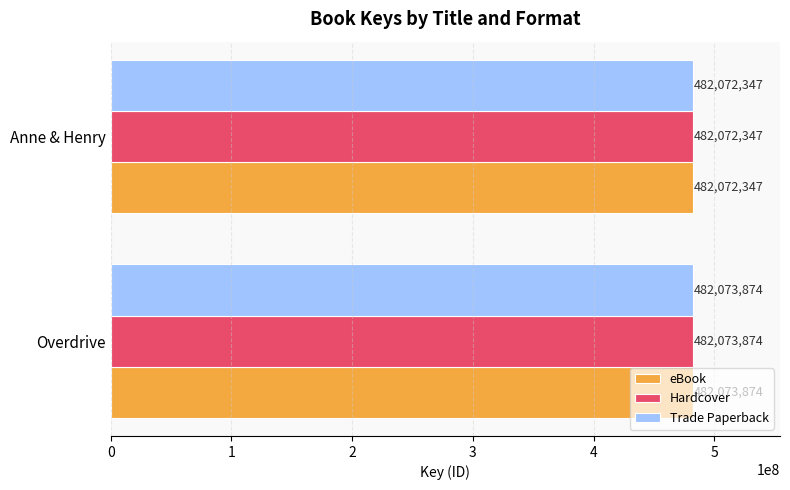

What is the difference between the maximum and minimum values in the Hardcover series?

1527